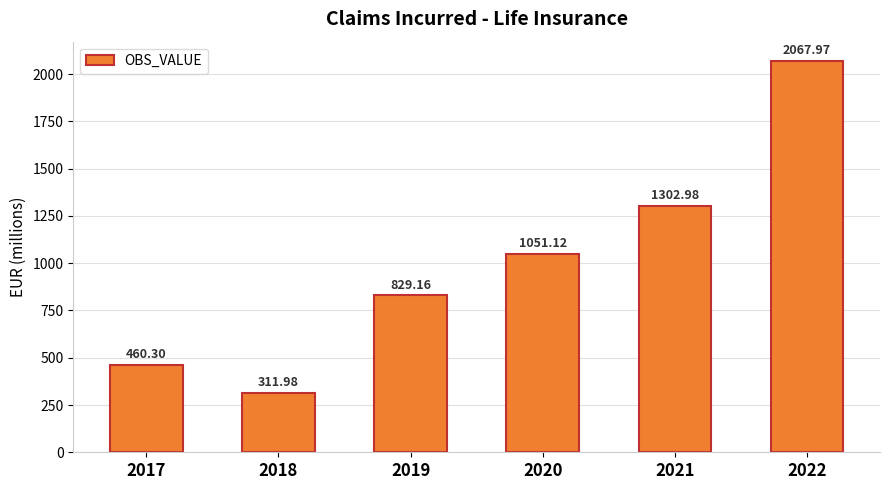

What is the difference between the maximum and minimum values?

1756.0